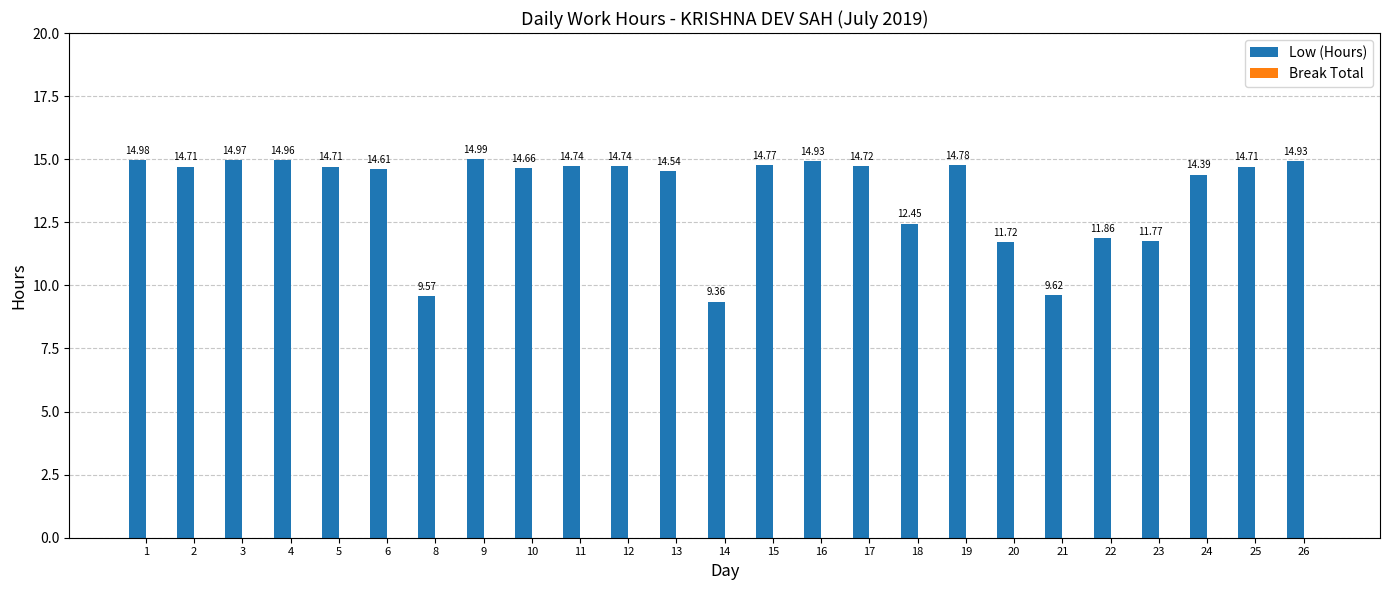

What is the difference between the maximum and minimum values?

5.6